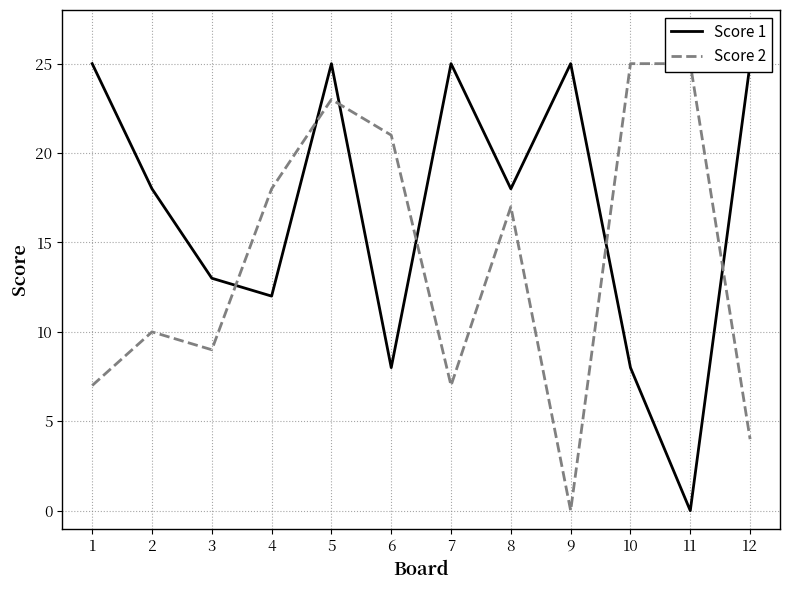

Which category has the highest value across all series?

1